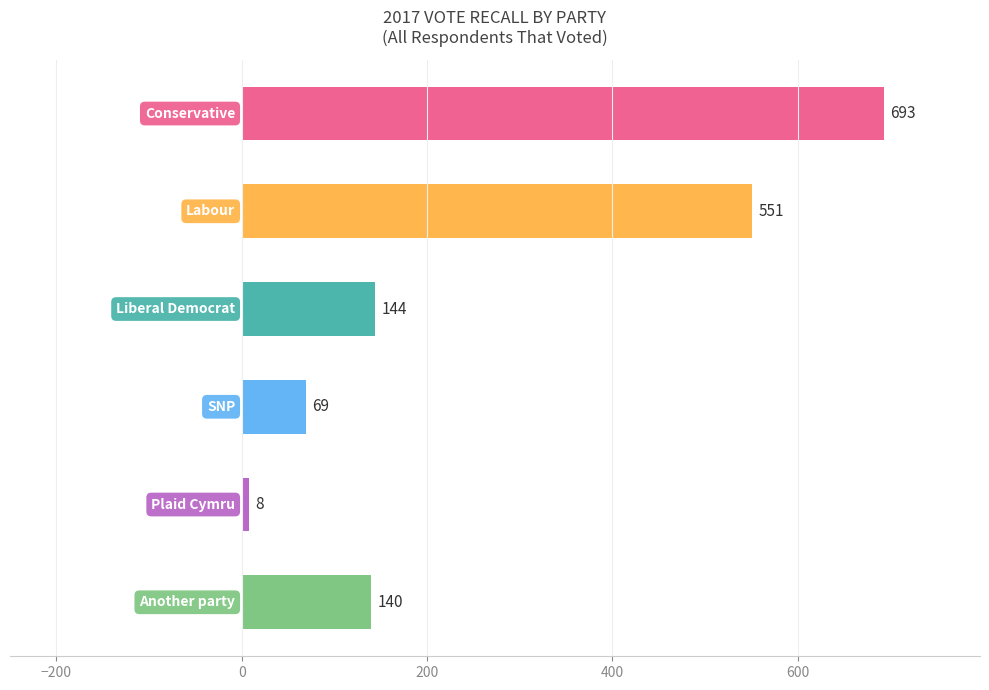

What is the difference between the maximum and second lowest values?

624